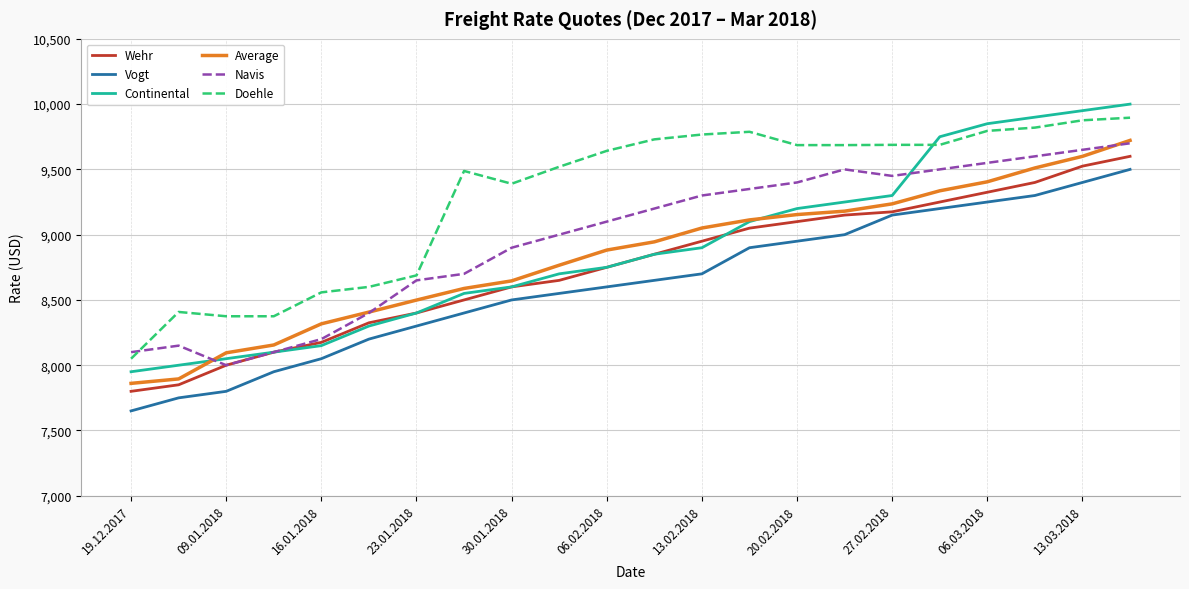

What is the greatest value displayed?

10000